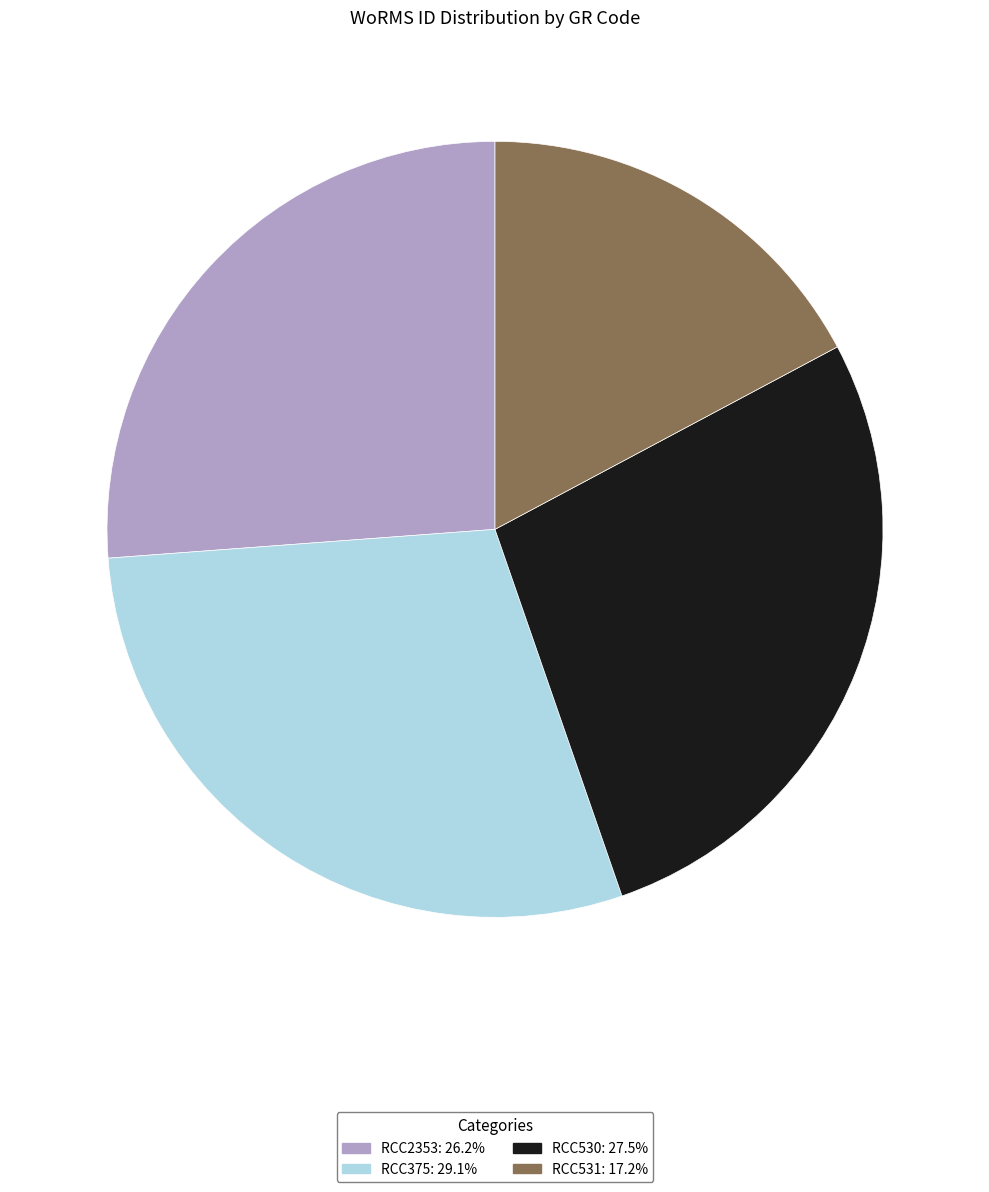

Is the sum of RCC2353 and RCC375 greater than half?

Yes